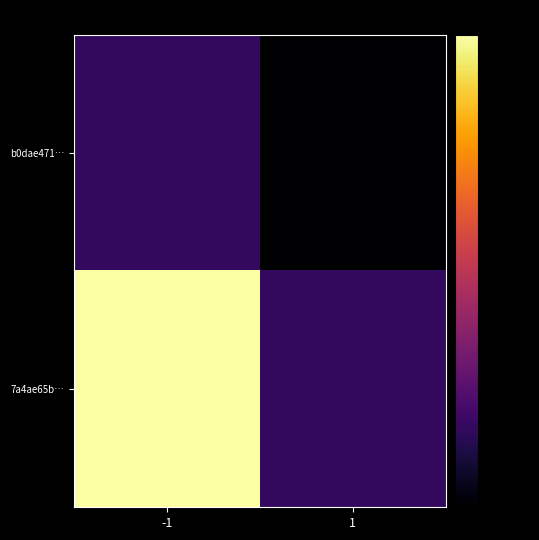

Reading right to left, list all the values displayed in this chart.

b0dae471…: 1=-50.0	-1=-41.7
7a4ae65b…: 1=-41.7	-1=0.0